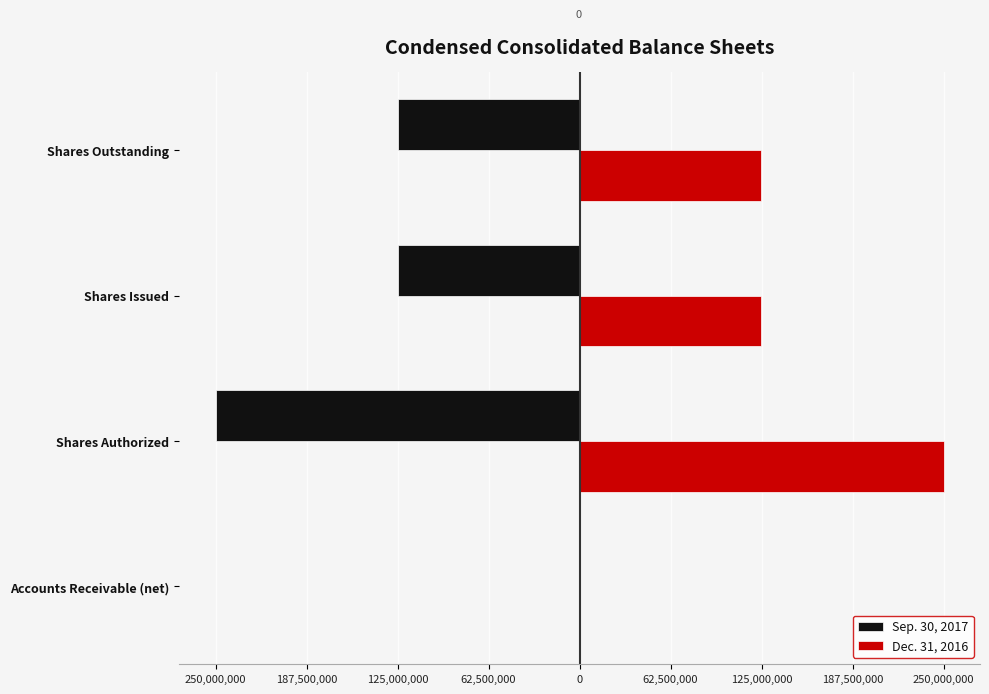

What are all the series names shown in the legend?

Sep. 30, 2017, Dec. 31, 2016